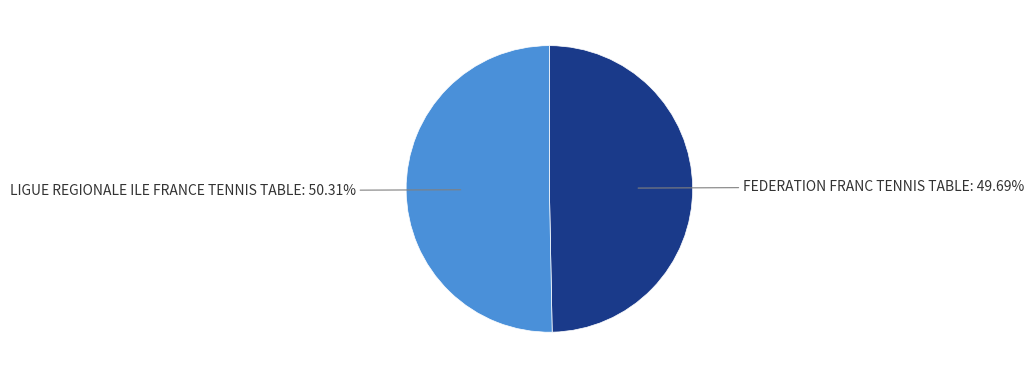

What percentage is NOT represented by LIGUE REGIONALE ILE FRANCE TENNIS TABLE?

49.7%